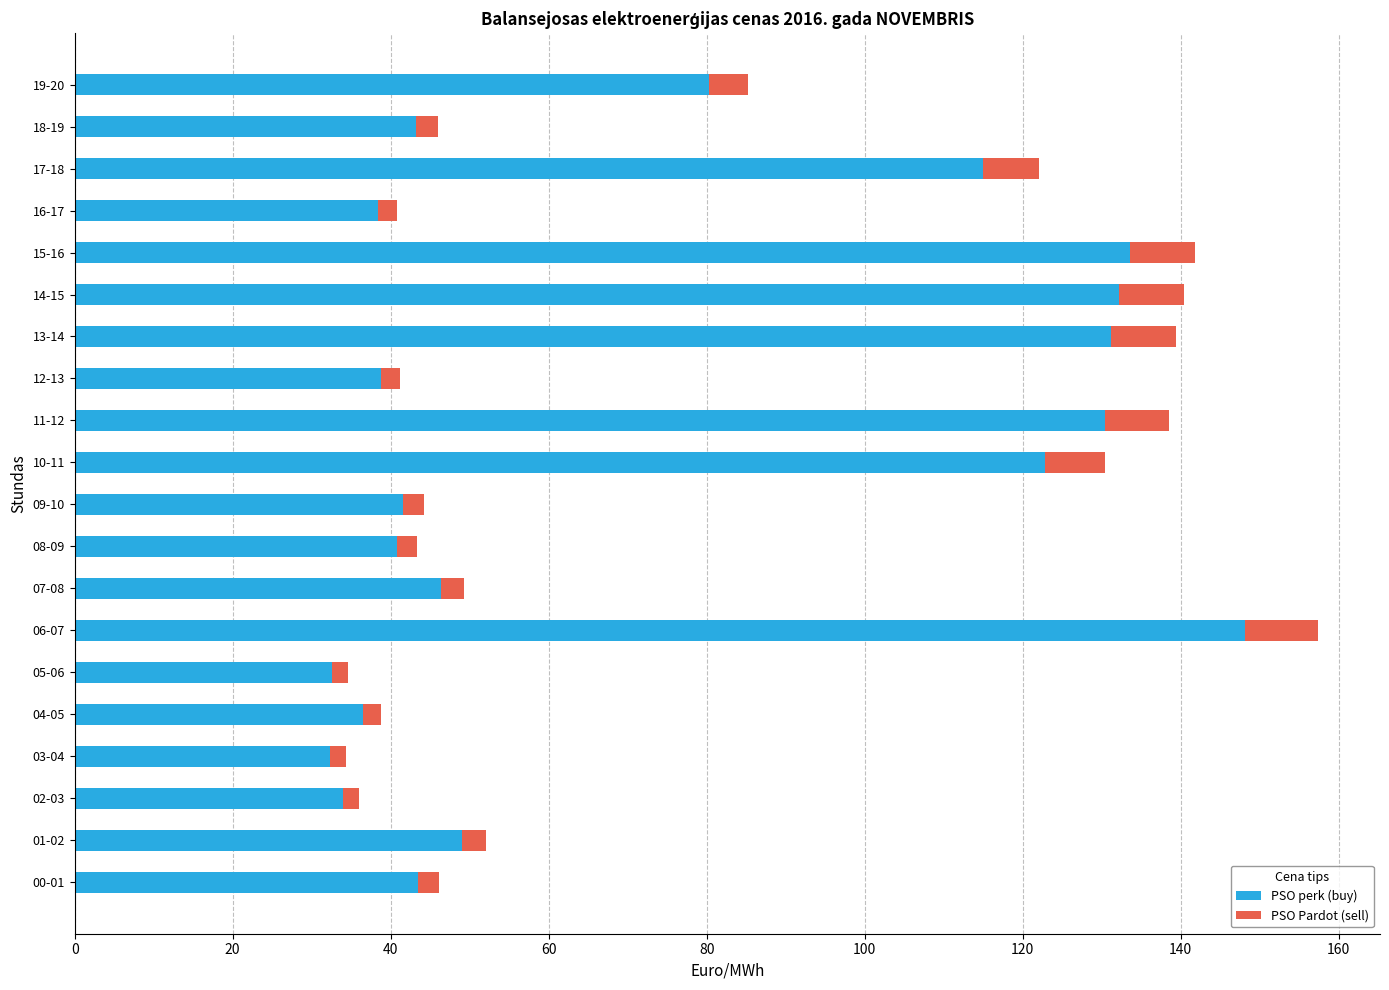

What is the highest value of the PSO perk (buy) series?

148.2